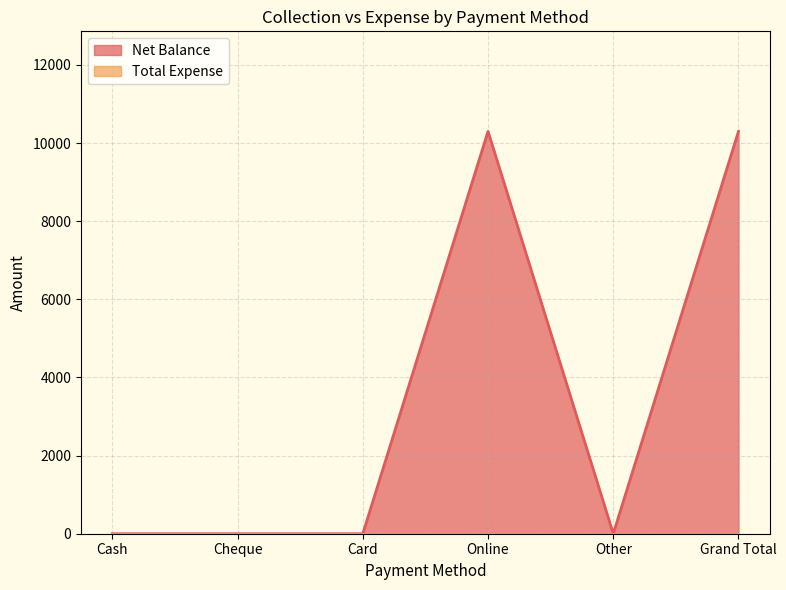

At which category does the data reach its first local peak?

Online